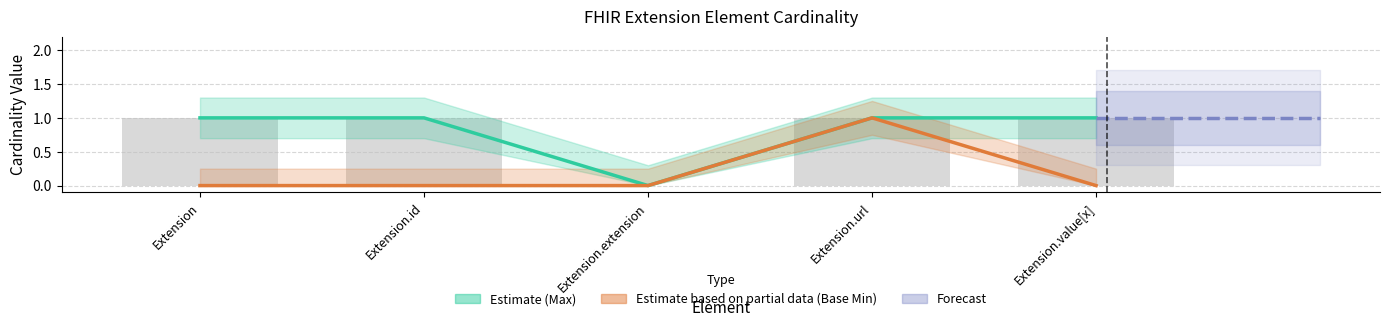

The value of Estimate based on partial data (Base Min) at Extension.url is 1. True or false?

True